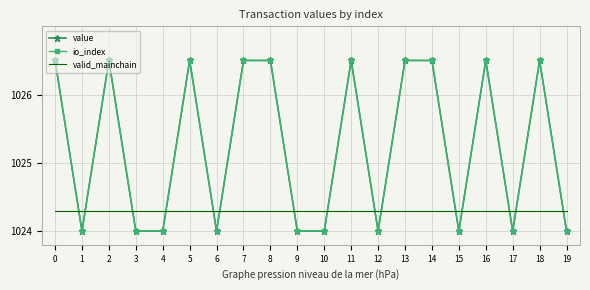

Reading left to right, what are all the values shown in this chart?

value: 1026.5	1024.0	1026.5	1024.0	1024.0	1026.5	1024.0	1026.5	1026.5	1024.0	1024.0	1026.5	1024.0	1026.5	1026.5	1024.0	1026.5	1024.0	1026.5	1024.0
io_index: 1026.5	1024.0	1026.5	1024.0	1024.0	1026.5	1024.0	1026.5	1026.5	1024.0	1024.0	1026.5	1024.0	1026.5	1026.5	1024.0	1026.5	1024.0	1026.5	1024.0
valid_mainchain: 1024.3	1024.3	1024.3	1024.3	1024.3	1024.3	1024.3	1024.3	1024.3	1024.3	1024.3	1024.3	1024.3	1024.3	1024.3	1024.3	1024.3	1024.3	1024.3	1024.3